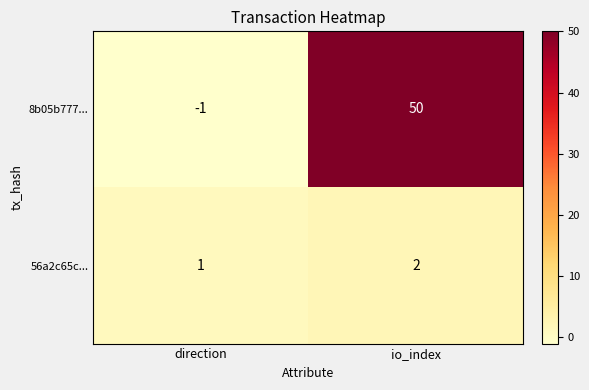

What is the difference between the 8b05b777... values at io_index and direction?

51